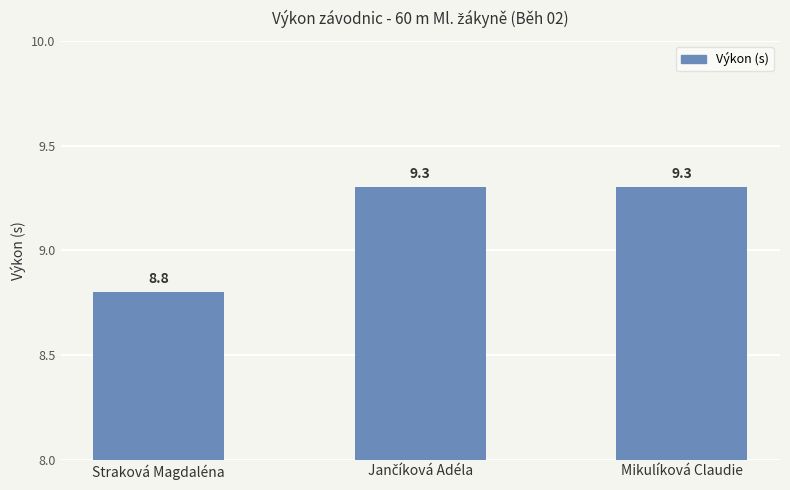

True or false: the data shows 8.8 at Straková Magdaléna.

True